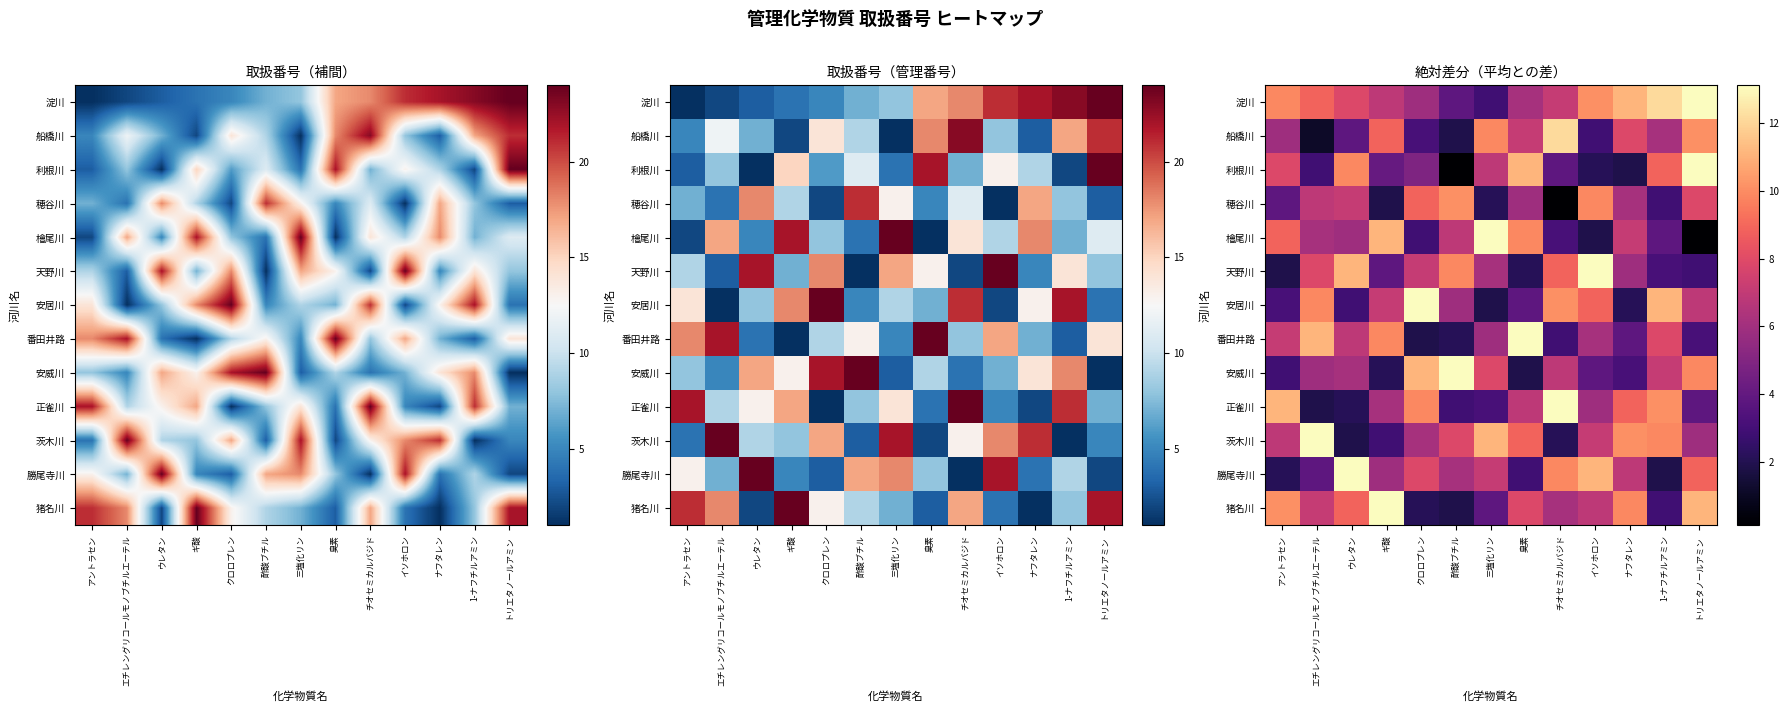

Read the 安居川 value at ナフタレン.

2.1